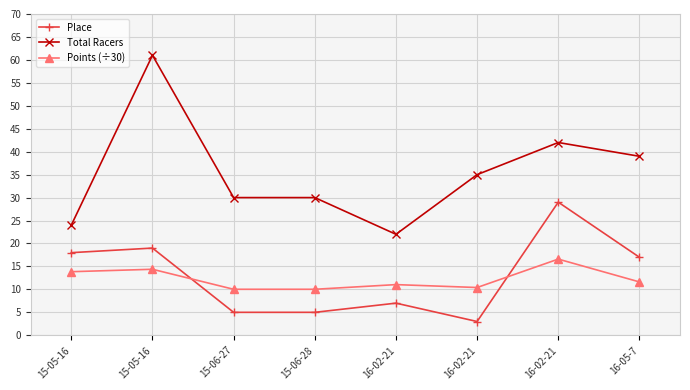

Is this an area chart (filled region under the line)?

No